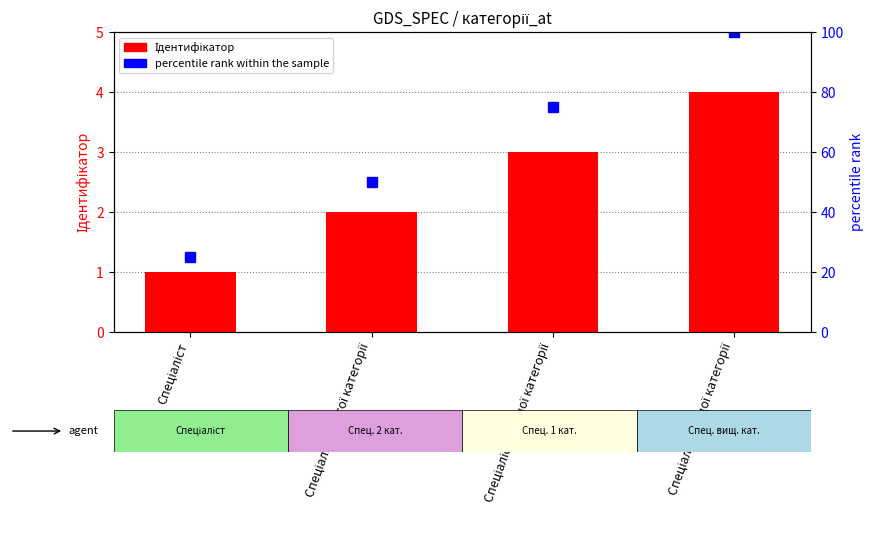

List the labels in order of percentile rank within the sample value, smallest first.

Спеціаліст, Спеціаліст другої категорії, Спеціаліст першої категорії, Спеціаліст вищої категорії